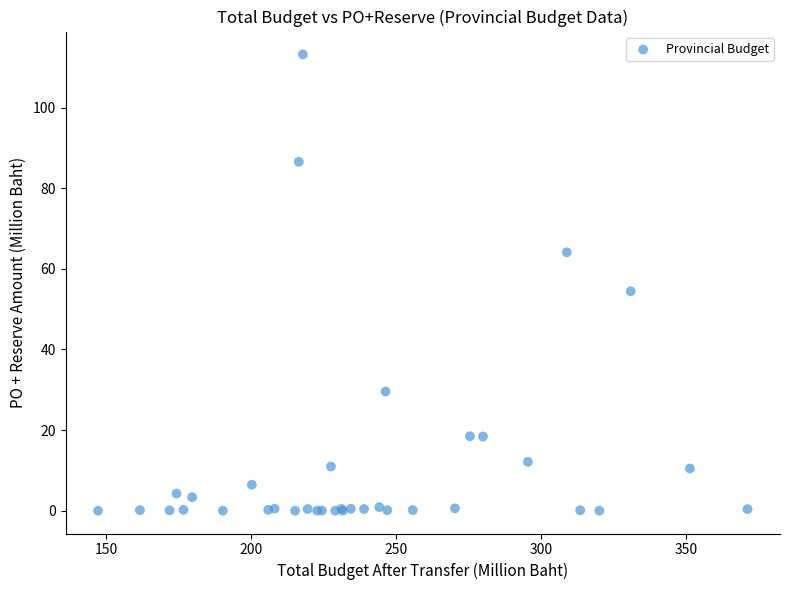

What Y value in the scatter plot is closest to 56?

54.5